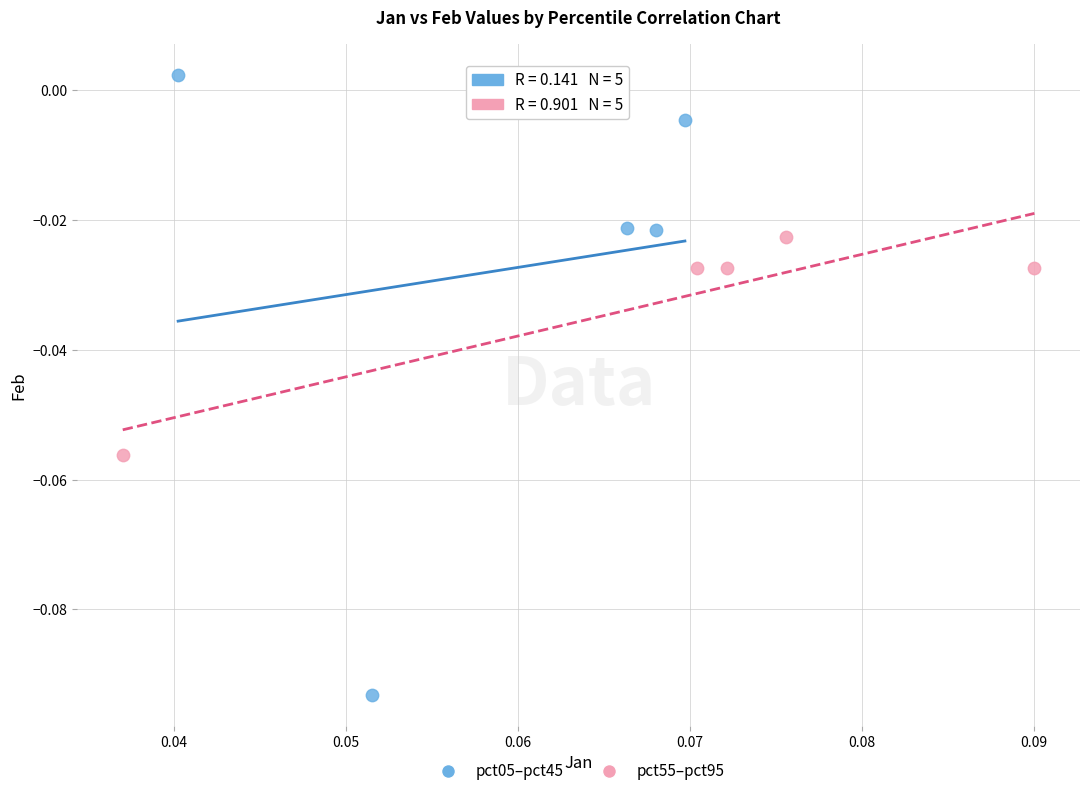

Which series contains the highest Y value?

pct05–pct45